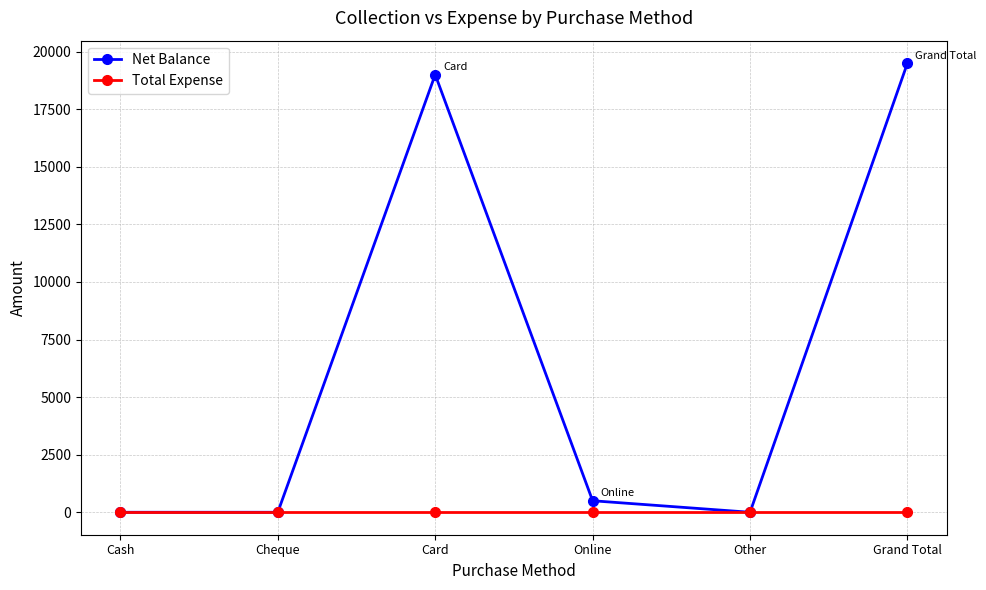

What is the difference between the maximum and second lowest values in the Net Balance series?

19500